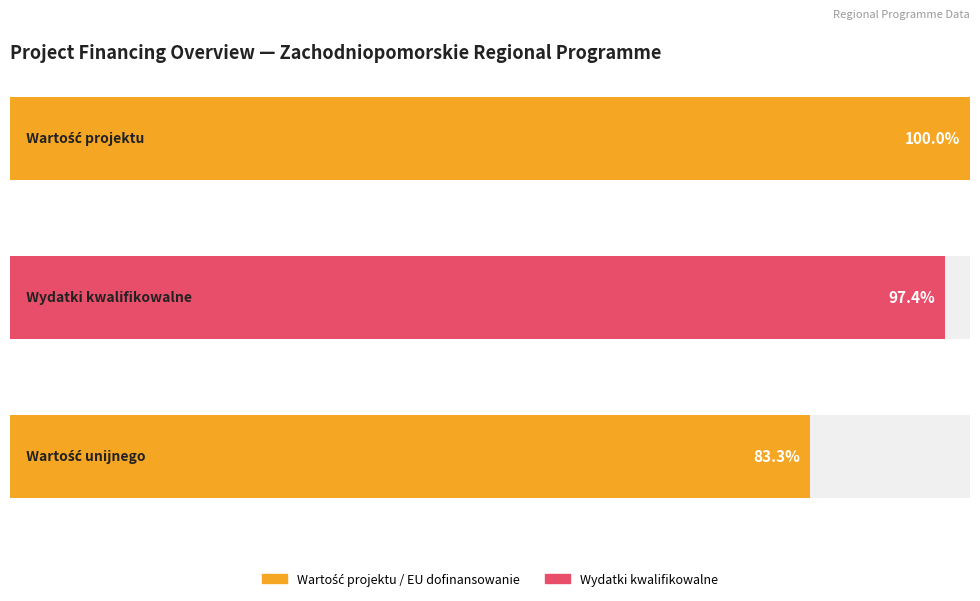

What is the difference between the maximum and minimum values in the Wartość projektu series?

420379401.8